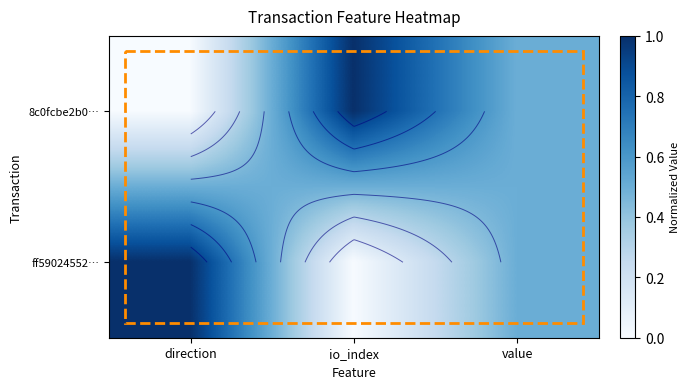

Which category has the lowest value in the 8c0fcbe2b0… series?

direction